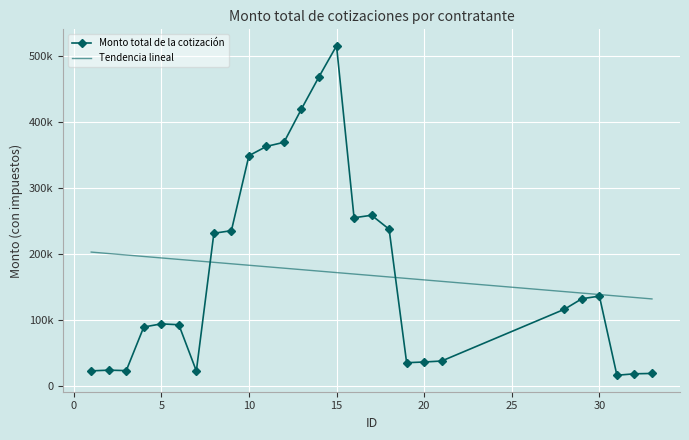

Reading right to left, extract all data points from this chart.

18701.0	18150.0	15950.0	136007.6	132000.0	116000.0	37549.0	36046.8	35000.0	237512.4	258685.3	254883.7	515749.9	468800.1	420000.0	369366.8	363121.0	349055.5	235314.0	231341.7	22412.8	92568.6	93902.5	89129.6	23000.0	23660.0	22610.0